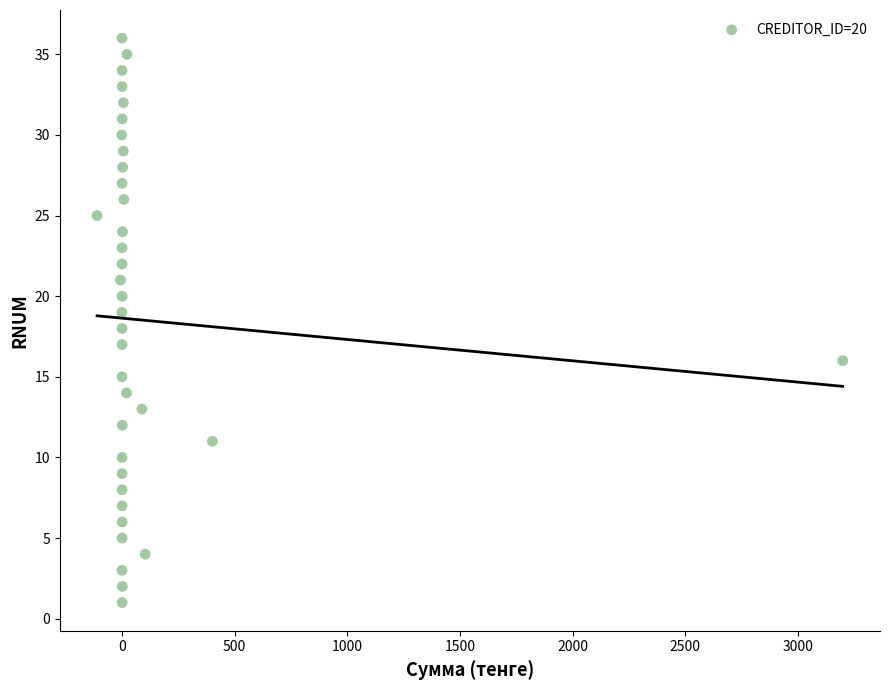

What is the range of Y values (max minus min)?

35